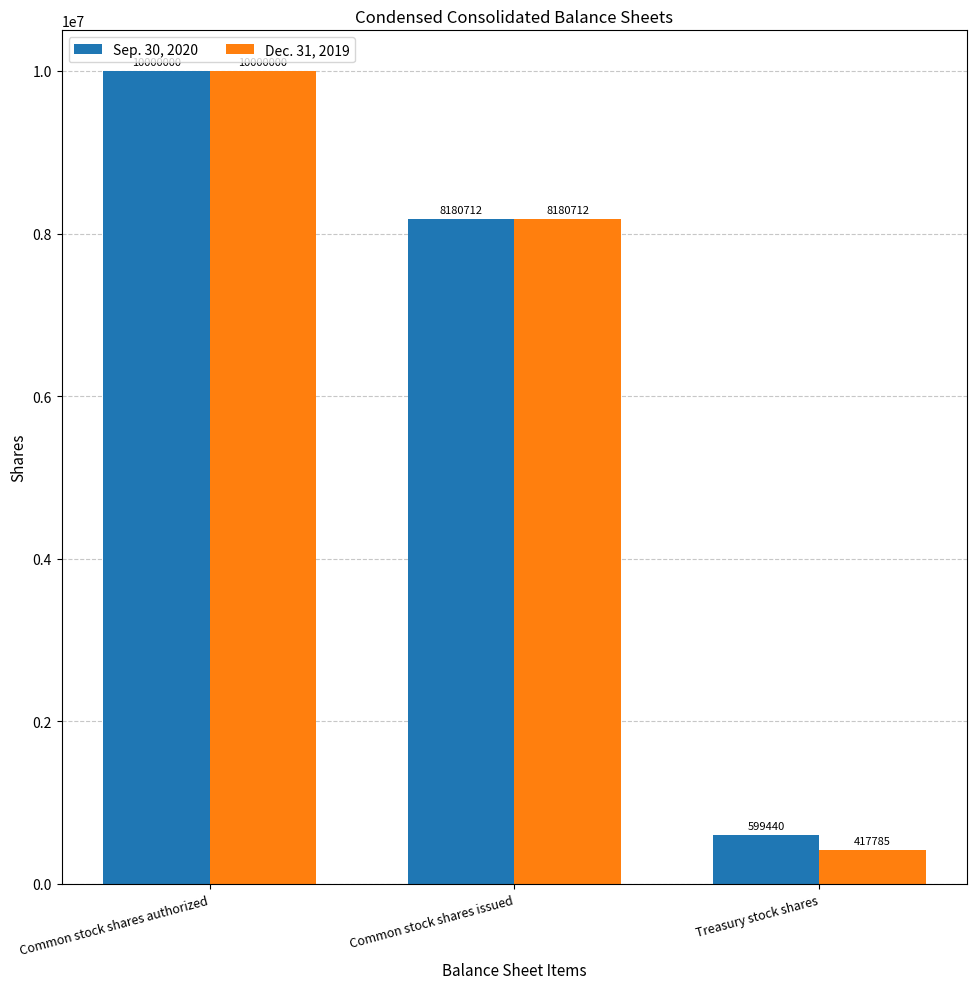

How many series are shown in this chart?

2